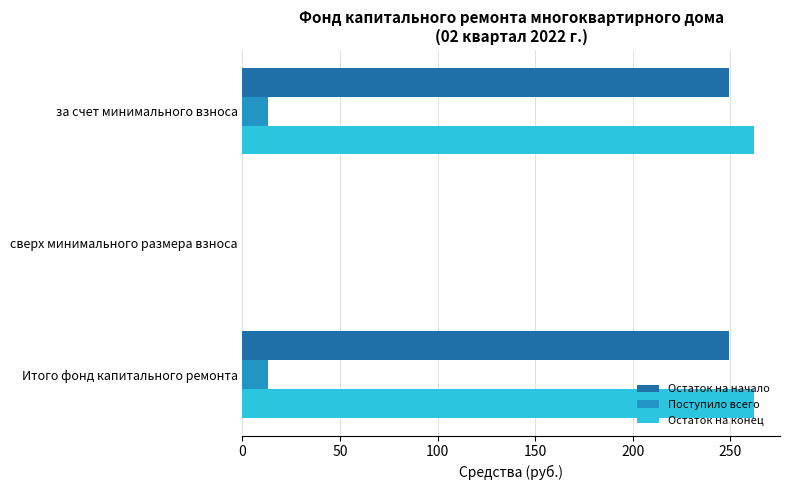

What is the sum of all Остаток на начало values?

498.9